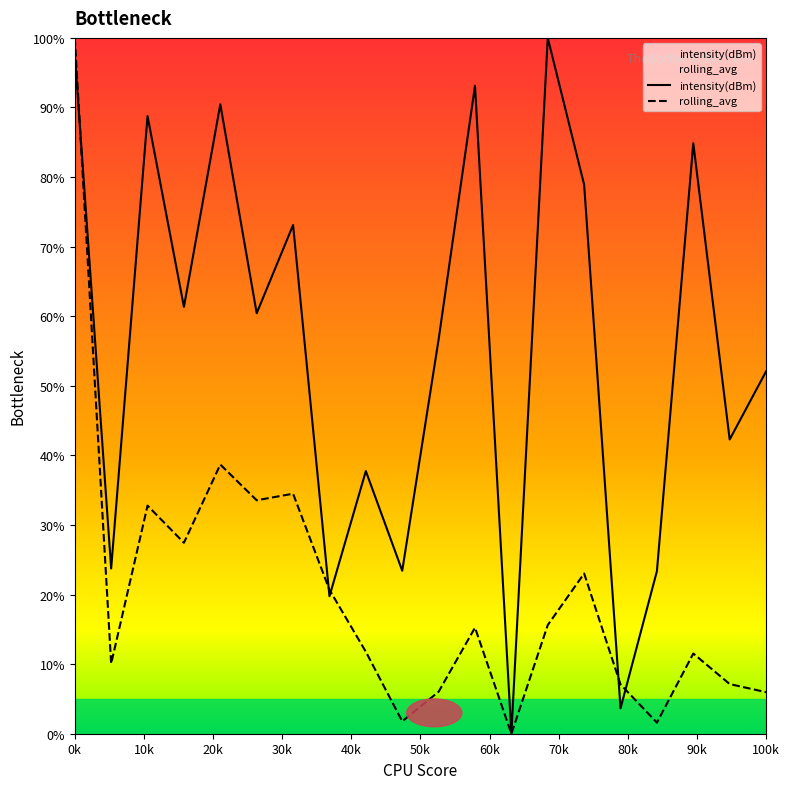

What is the average value of the rolling_avg series?

20.2